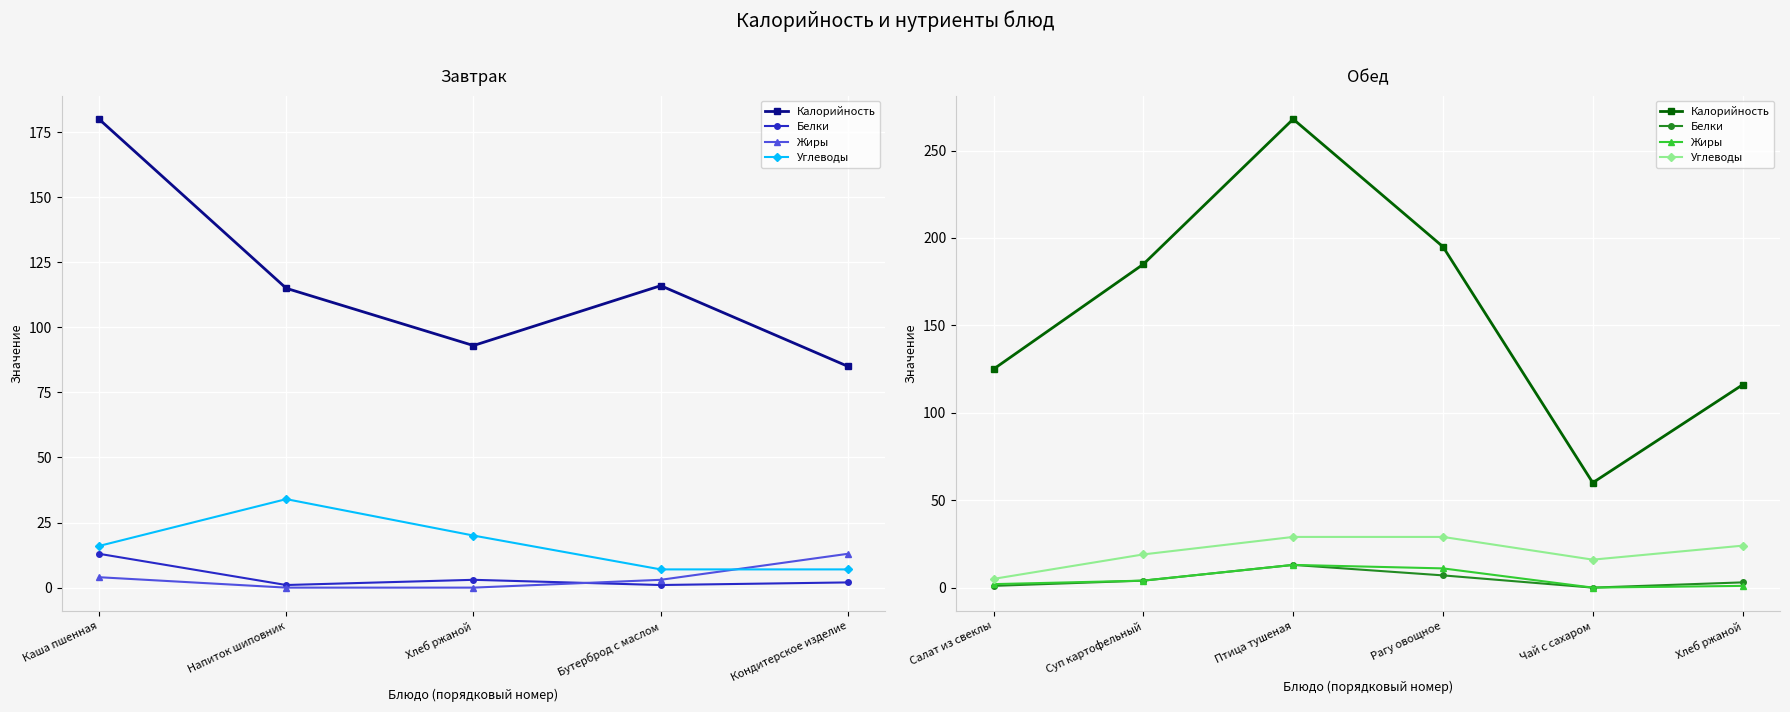

The Белки series shows 18 at Птица тушеная. True or false?

False